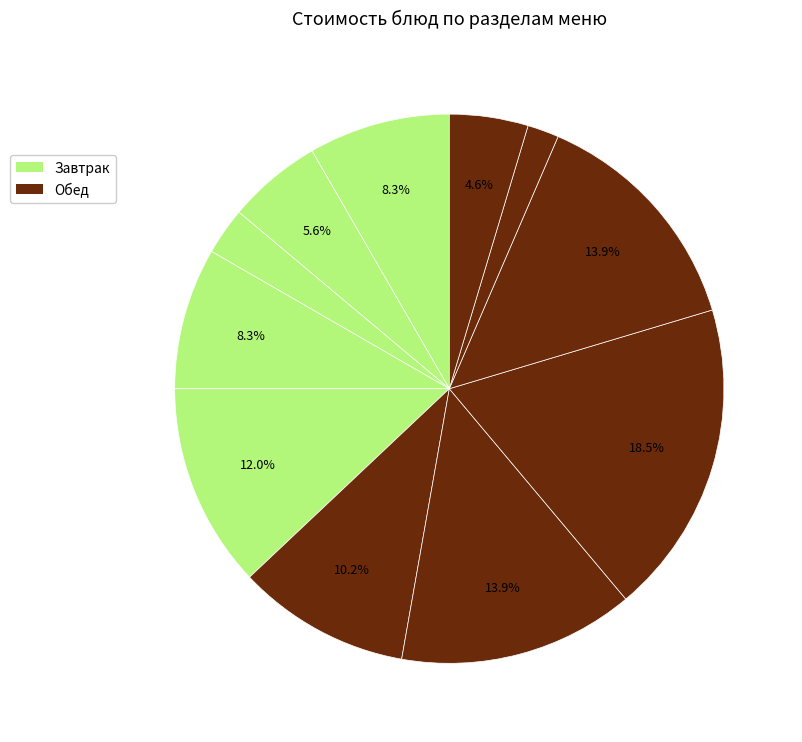

Rank the categories by value from lowest to highest.

хлеб черн., хлеб, напиток, гор.напиток, гор.блюдо, Сыр, закуска, Йогурт, 1 блюдо, гарнир, 2 блюдо